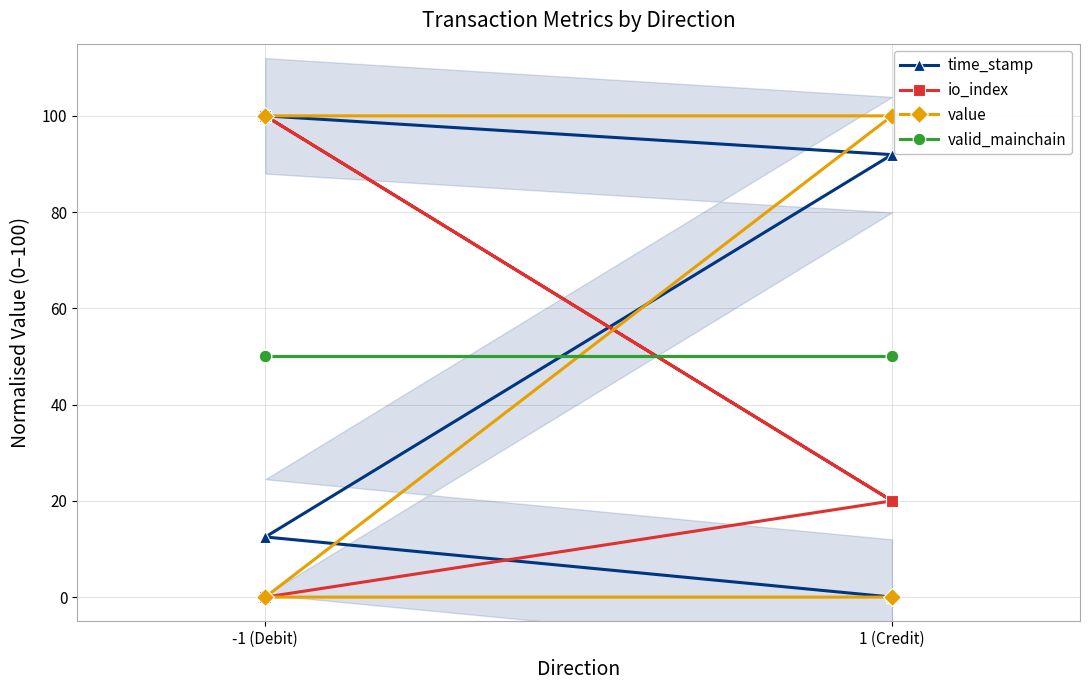

Between -1 (Debit) and 1 (Credit), which series saw the biggest shift?

io_index